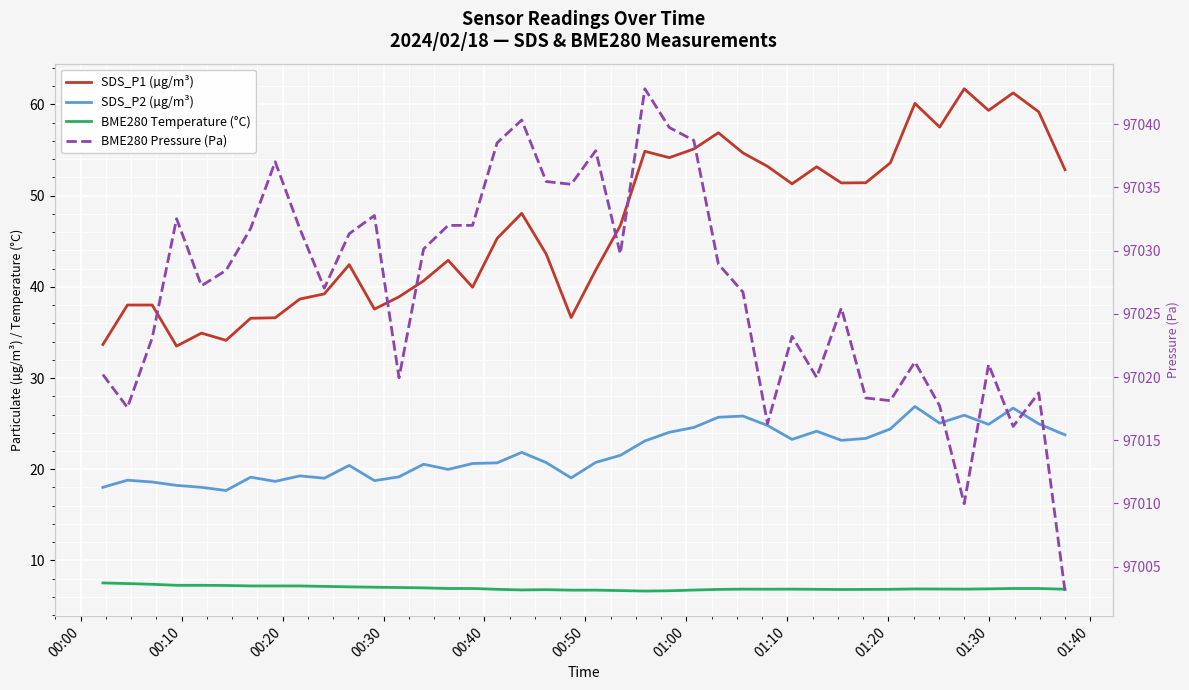

Is the value of BME280 Pressure (Pa) at 00:40 greater than the value of SDS_P1 (µg/m³) at 00:40?

Yes